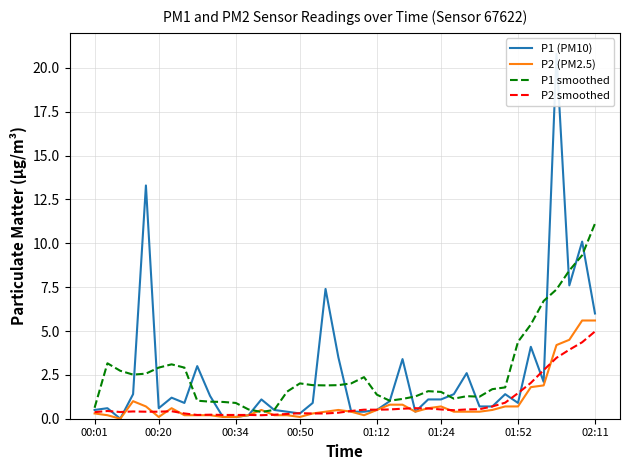

Which series has the widest spread of values?

P1 (PM10)